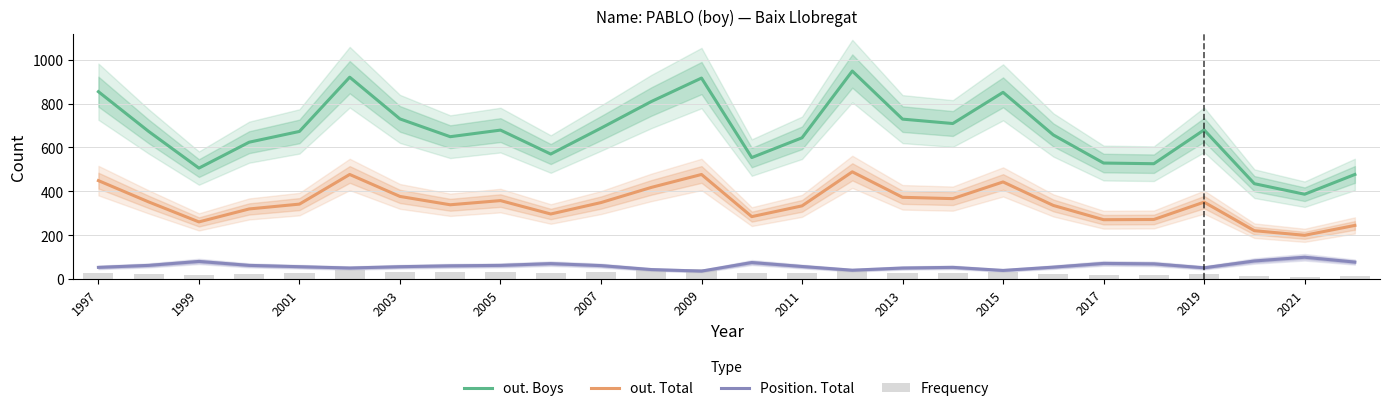

What is the lowest value of the out. Total series?

200